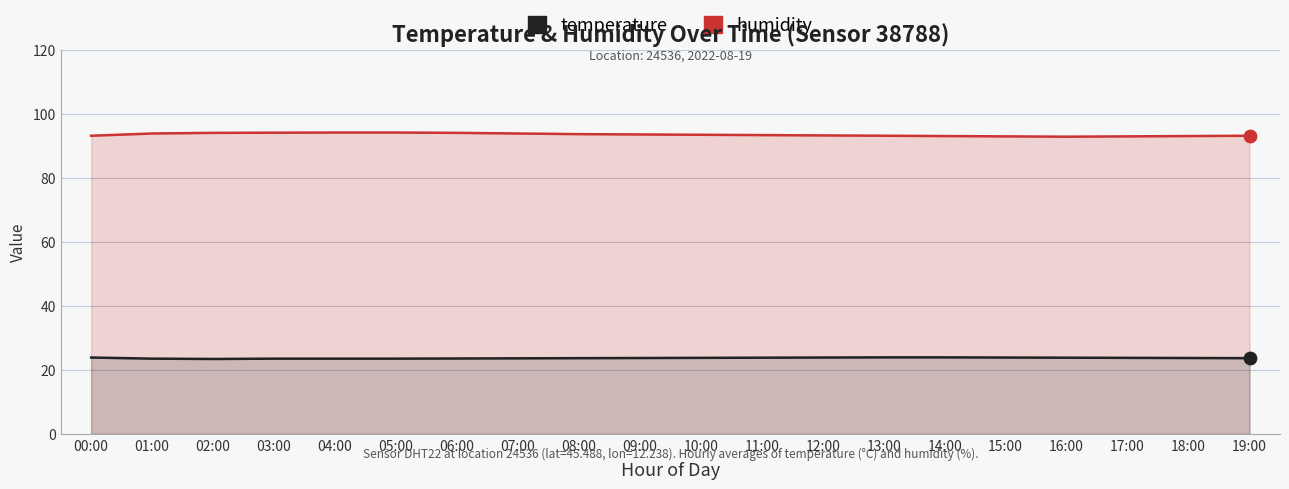

At which category is the sum across all series the highest?

04:00